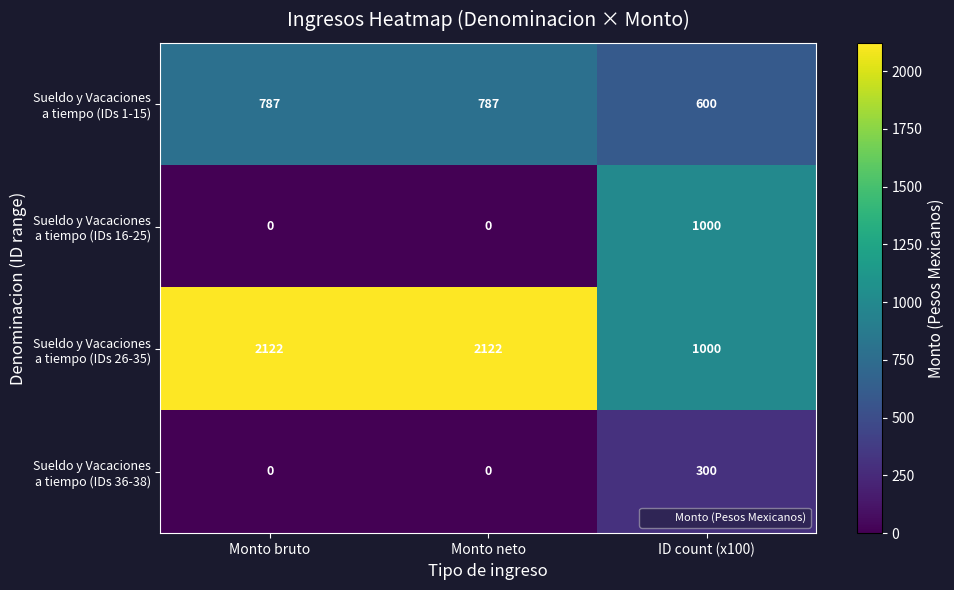

What is the maximum value shown in the chart?

2122